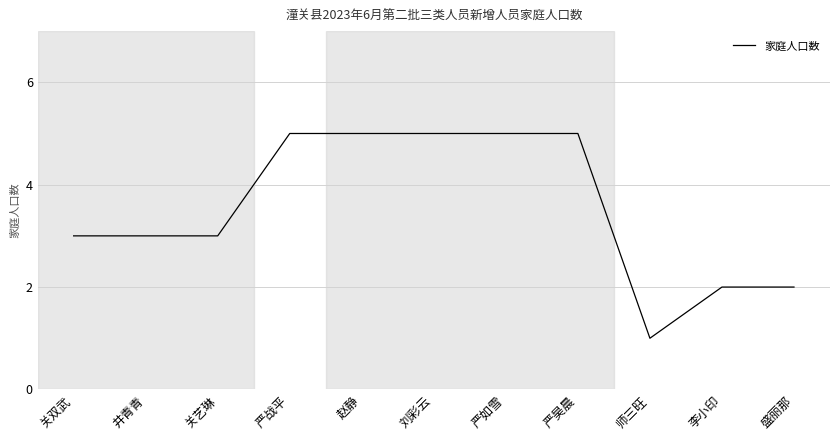

The value at 盛丽那 is 2. True or false?

True